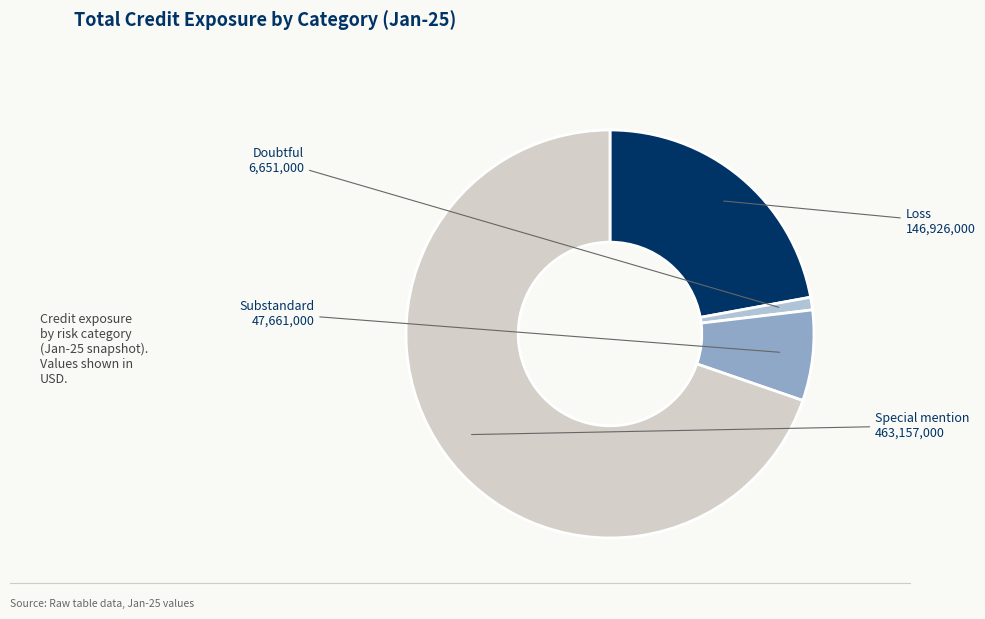

Do Loss and Doubtful together represent more than half of the pie?

No